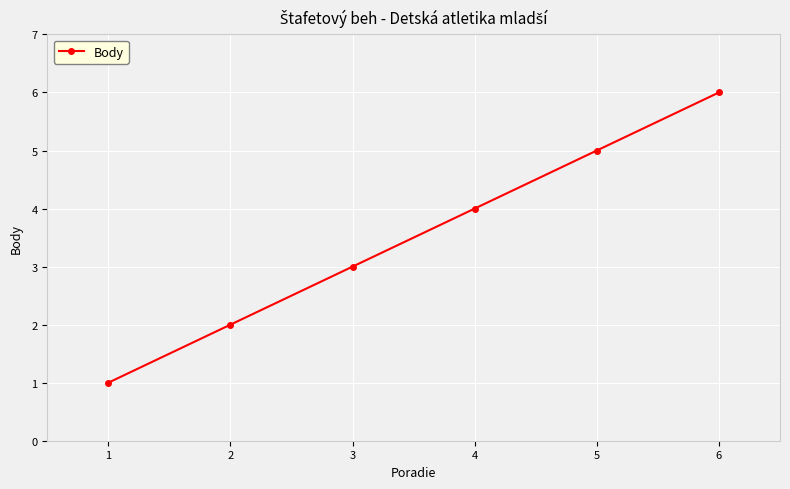

True or false: there are more than 2 points higher than both neighbors.

False